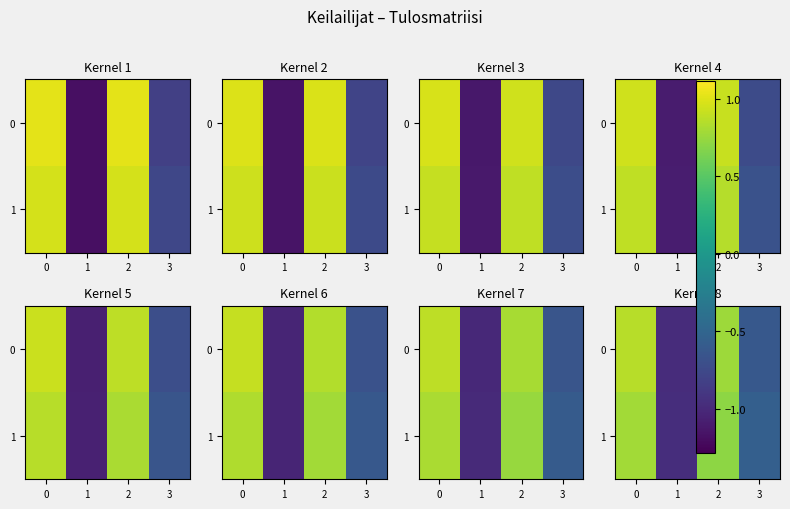

Is the value of 1 at 0 greater than the value of 0 at 1?

Yes